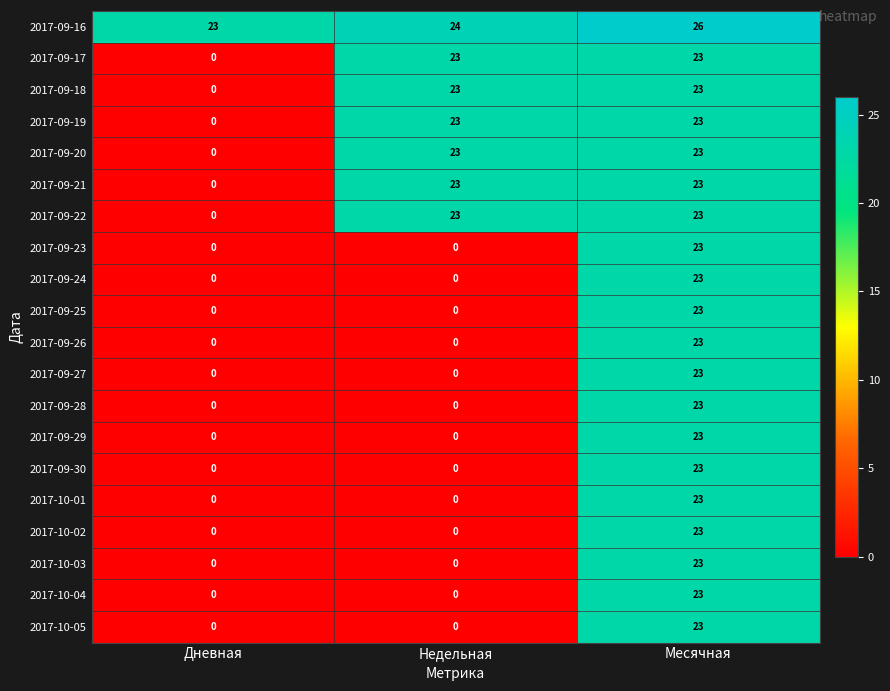

Which series has the largest total across all categories?

2017-09-16